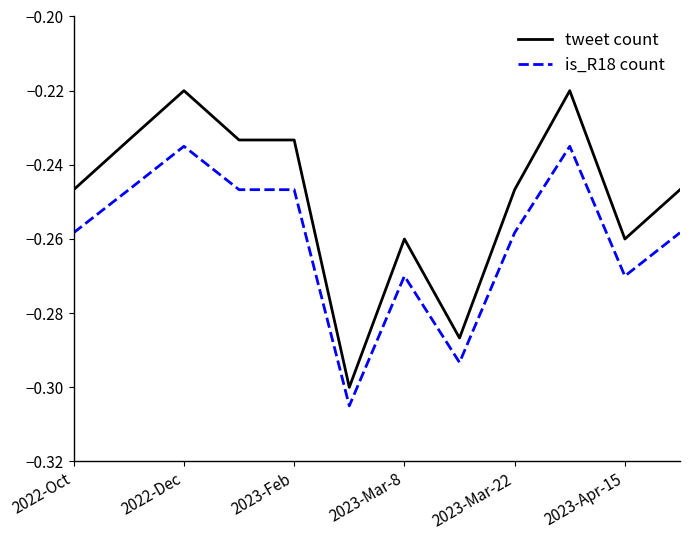

True or false: is_R18 count and tweet count cross at least once.

False